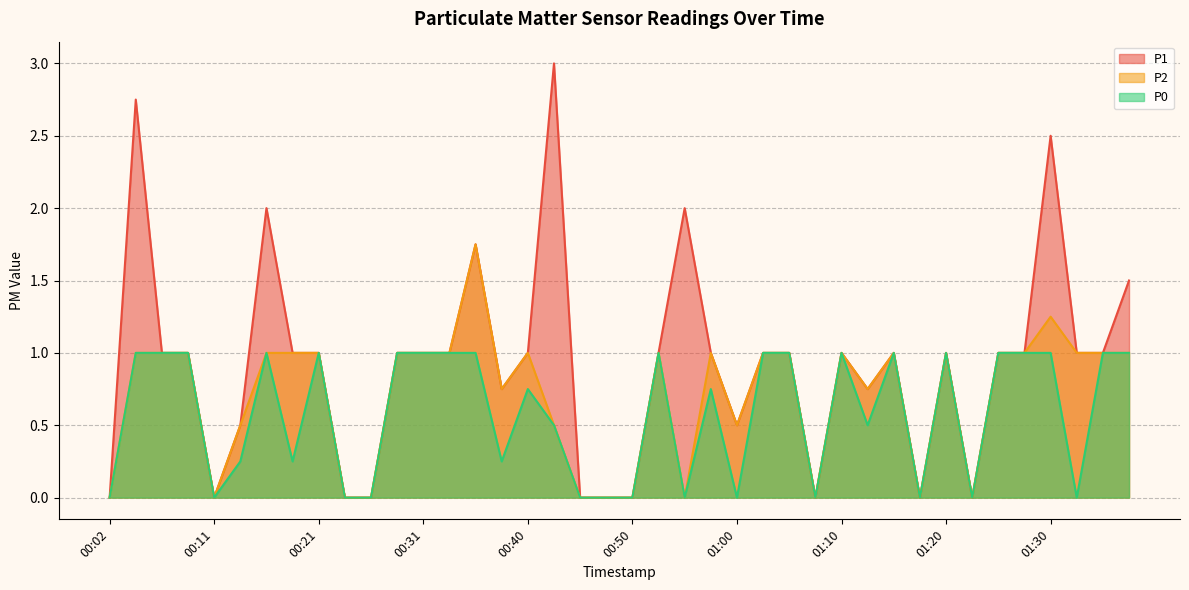

What are all the series names shown in the legend?

P1, P2, P0